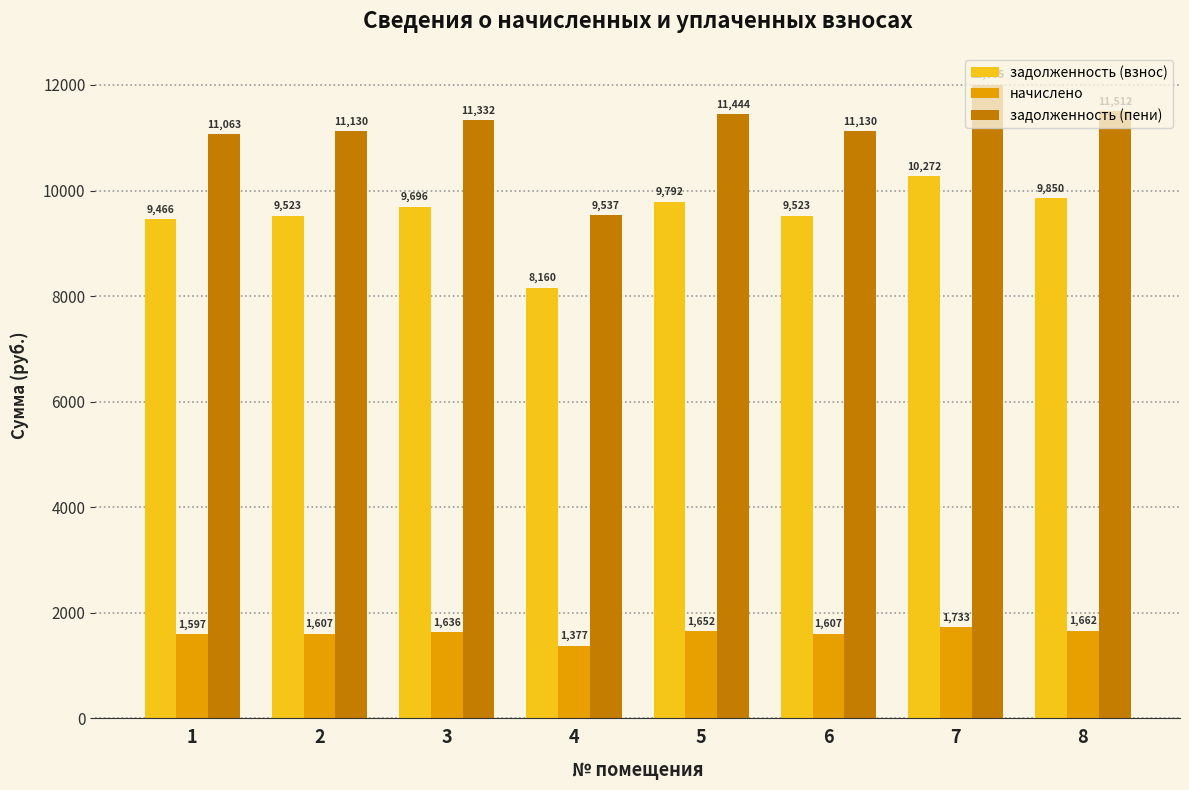

Which series has the largest range (max minus min)?

задолженность (пени)